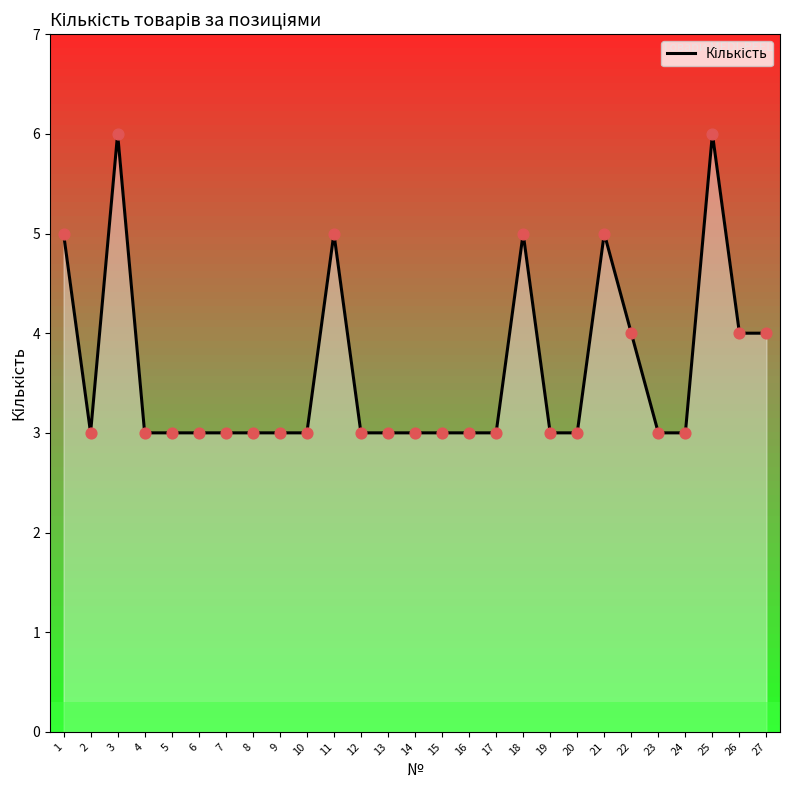

Which has a higher value, 26 or 23?

26